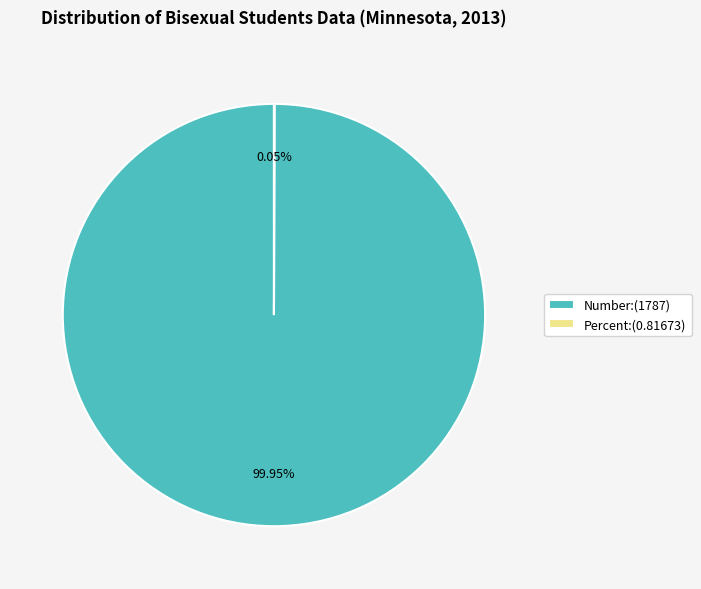

What is the largest slice in the pie chart?

Number